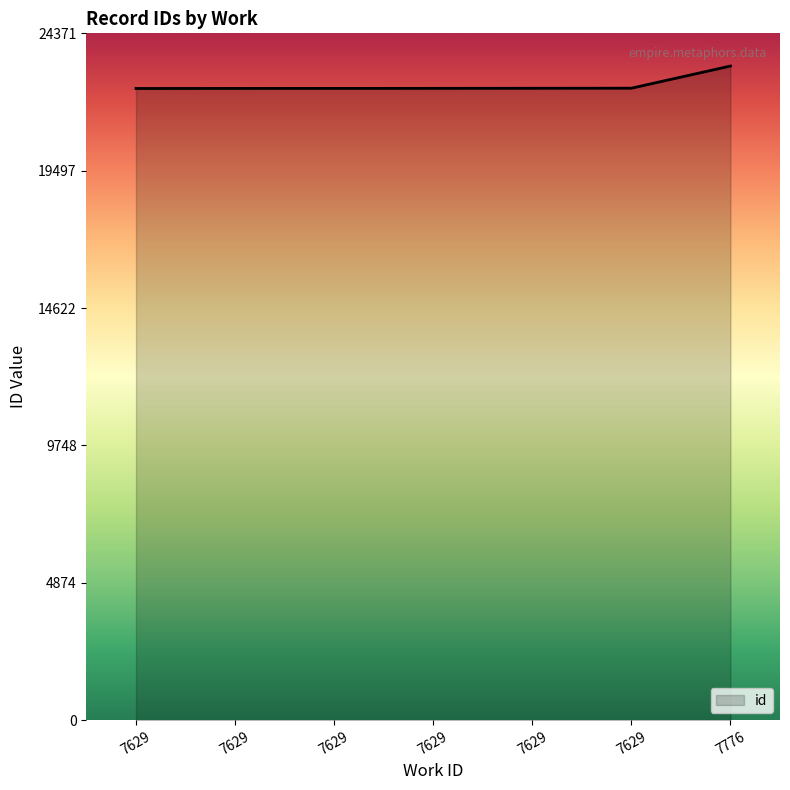

What is the average value?

22532